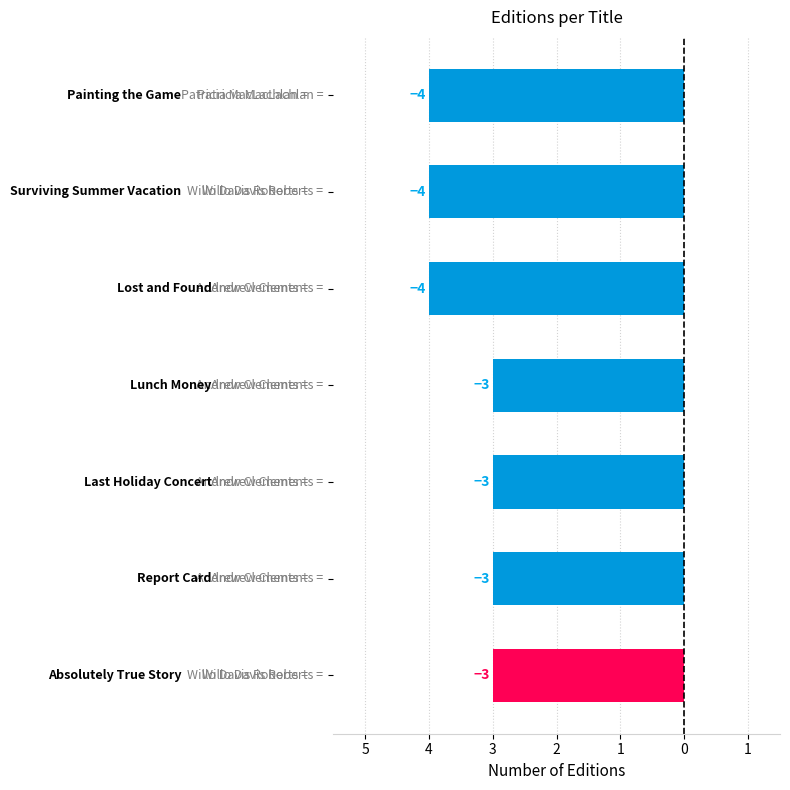

Does the chart contain any negative values?

Yes